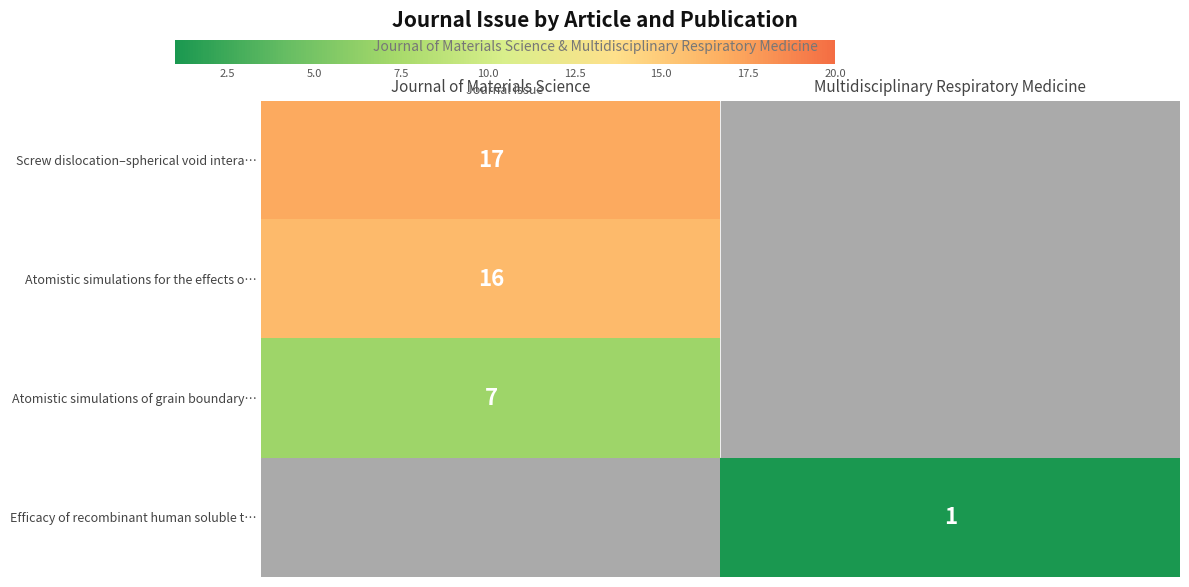

What is the greatest value displayed?

17